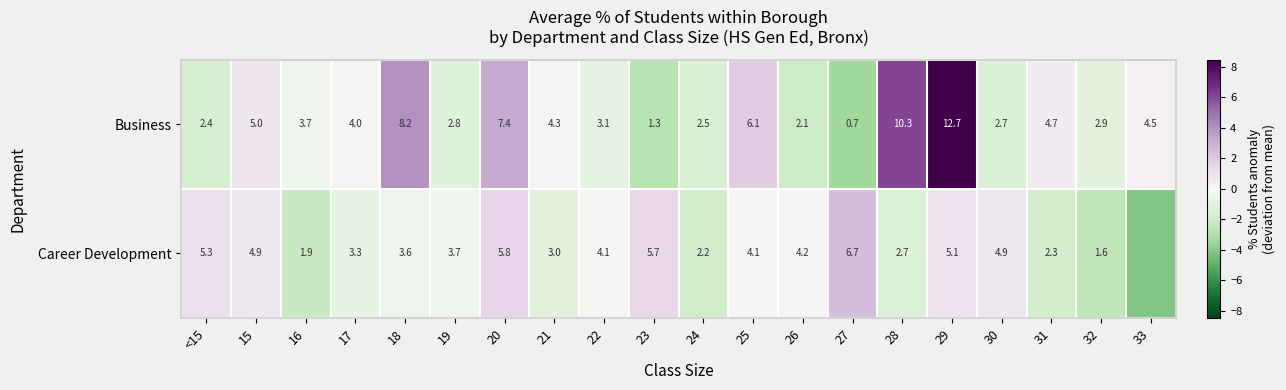

Which has a higher value, 28 or 15?

28